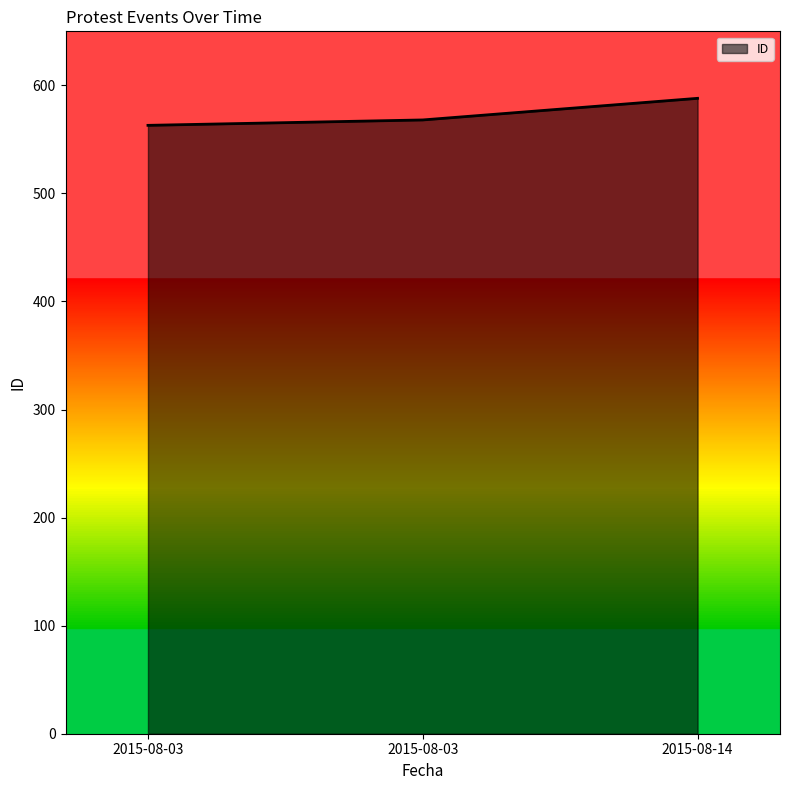

Reading right to left, what are all the values shown in this chart?

588	568	563